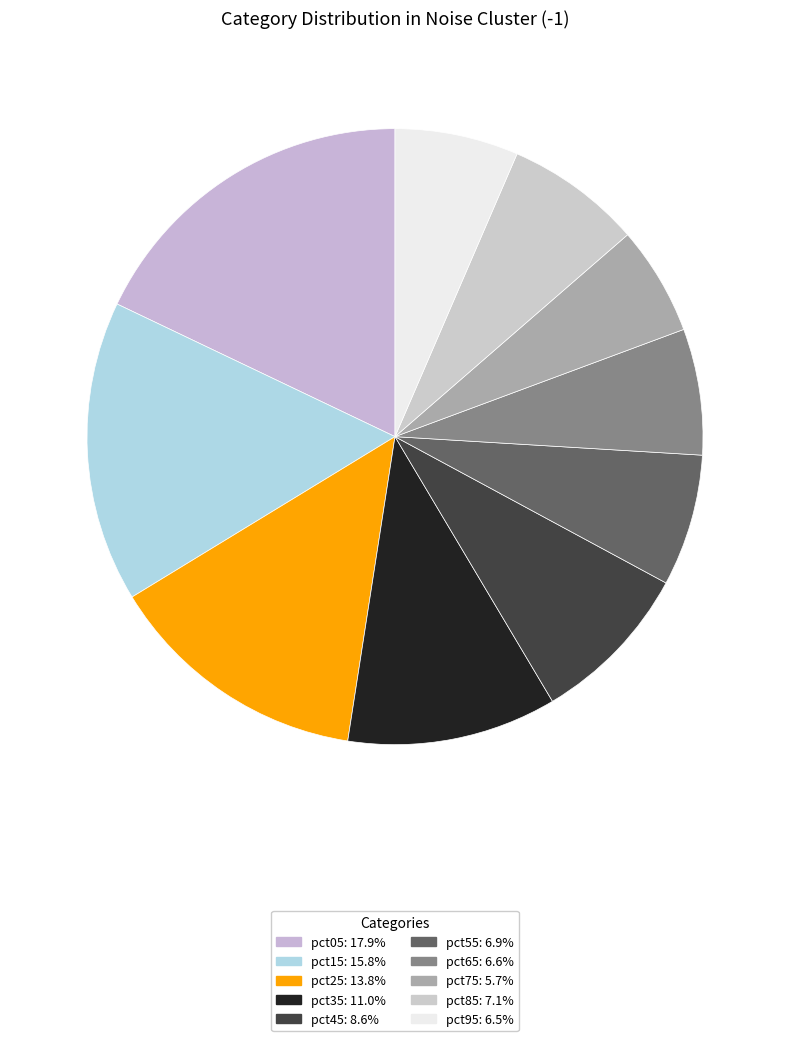

True or false: pct65 accounts for 7% of the total.

True